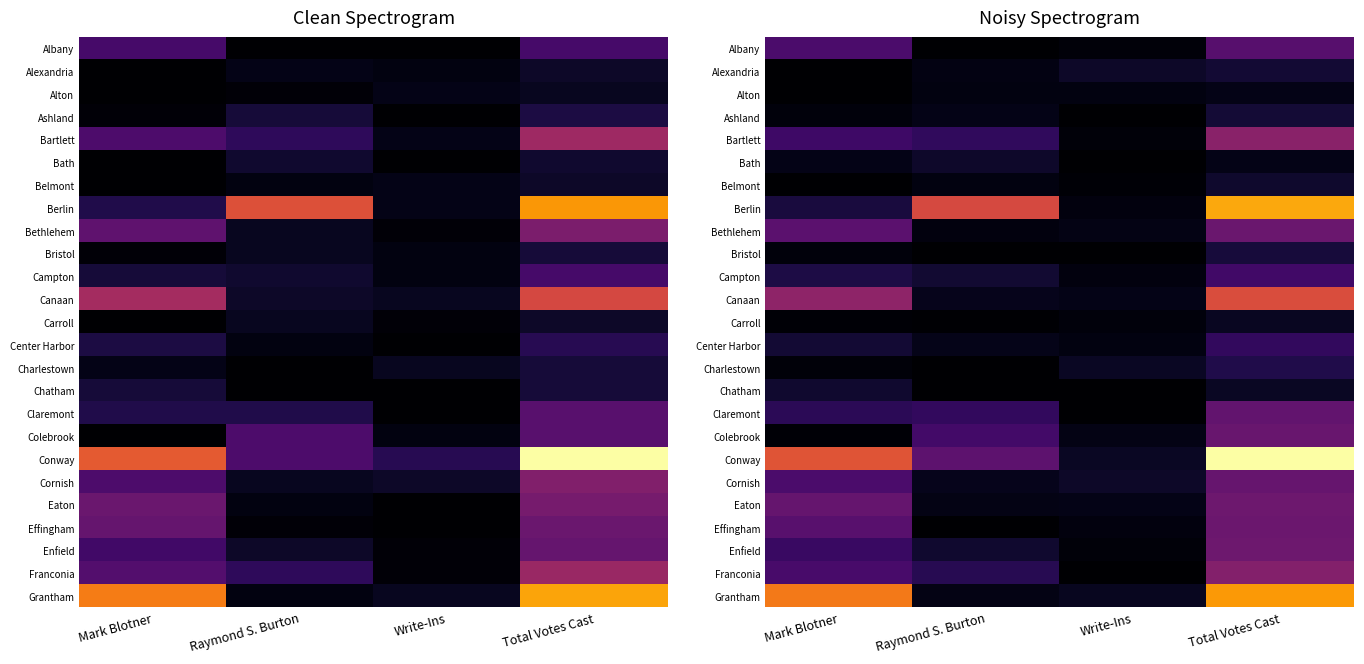

Rank the series by their maximum value, from lowest to highest.

Alton, Carroll, Bath, Belmont, Chatham, Alexandria, Ashland, Bristol, Charlestown, Center Harbor, Campton, Albany, Claremont, Cornish, Colebrook, Bethlehem, Effingham, Eaton, Enfield, Franconia, Bartlett, Canaan, Grantham, Berlin, Conway